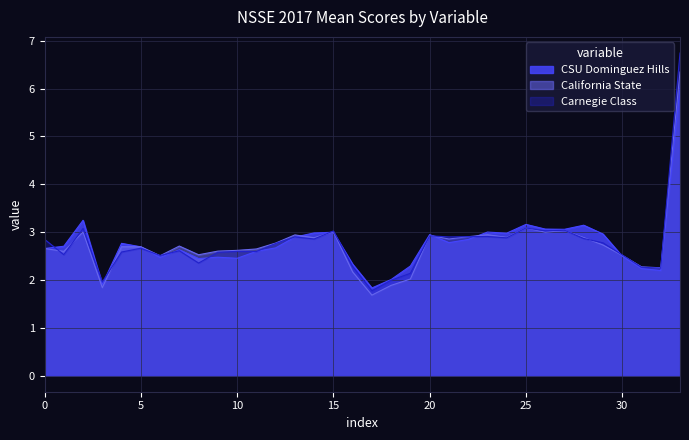

At which label is California State closest to 4?

25